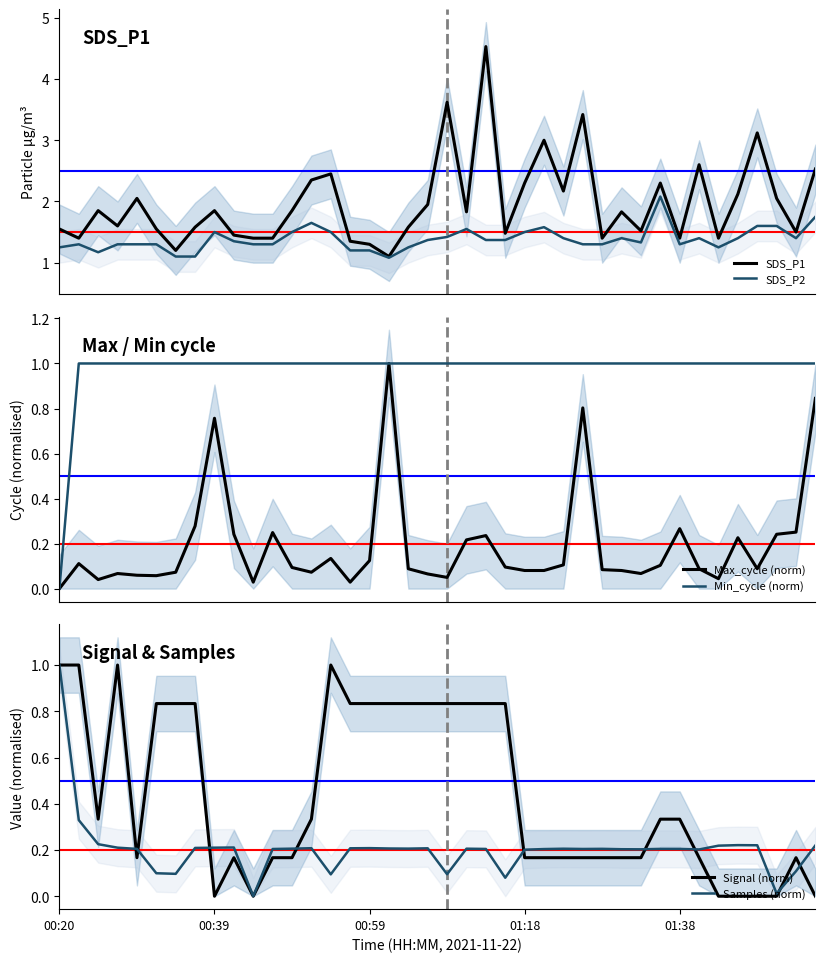

What is the sum of all Signal (norm) values?

17.5